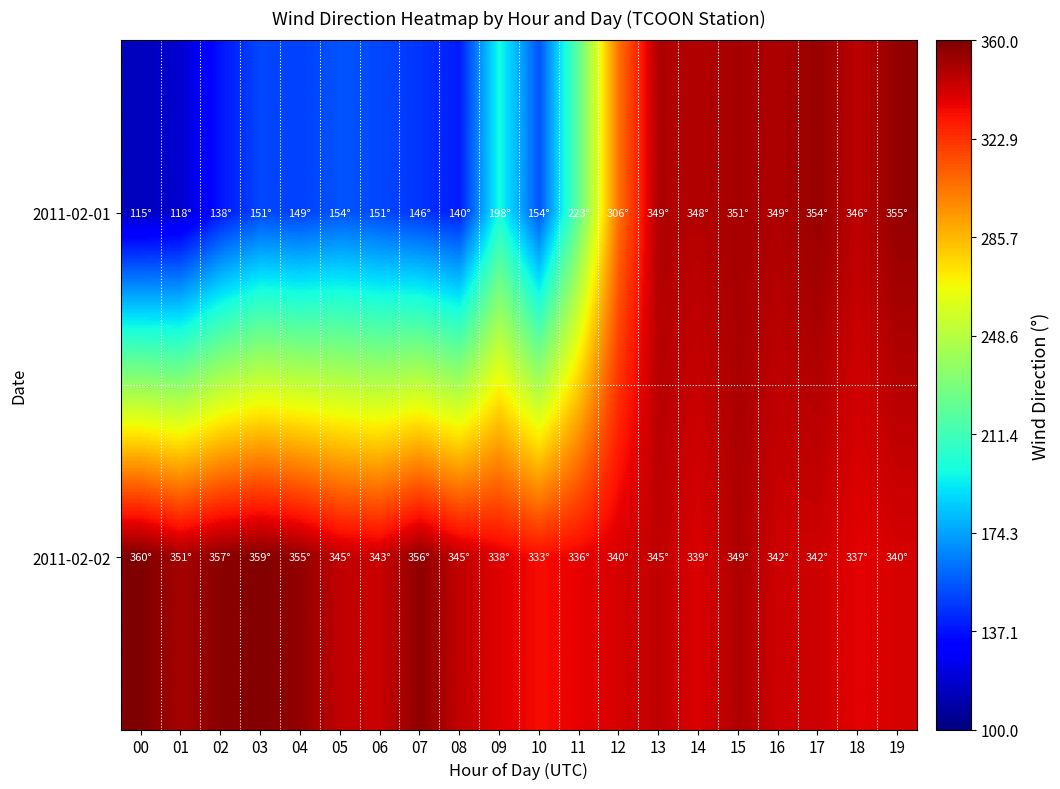

Reading left to right, transcribe all the data shown in this chart.

2011-02-01: 00=115	01=118	02=138	03=151	04=149	05=154	06=151	07=146	08=140	09=198	10=154	11=223	12=306	13=349	14=348	15=351	16=349	17=354	18=346	19=355
2011-02-02: 00=360	01=351	02=357	03=359	04=355	05=345	06=343	07=356	08=345	09=338	10=333	11=336	12=340	13=345	14=339	15=349	16=342	17=342	18=337	19=340